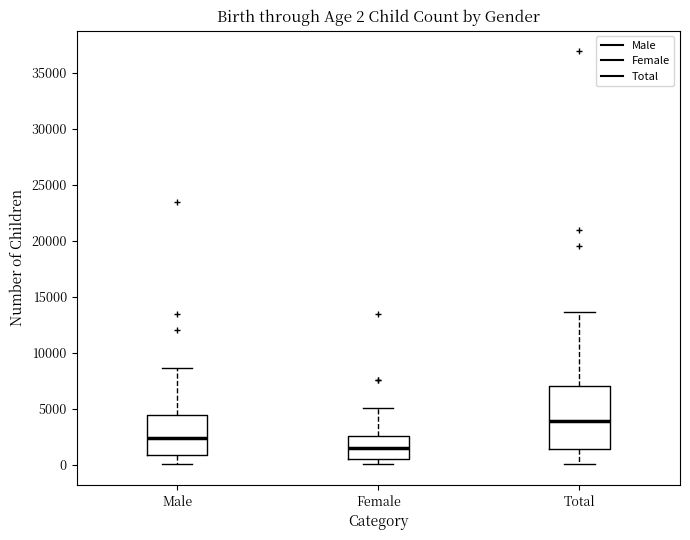

Which box has the highest median line?

Total